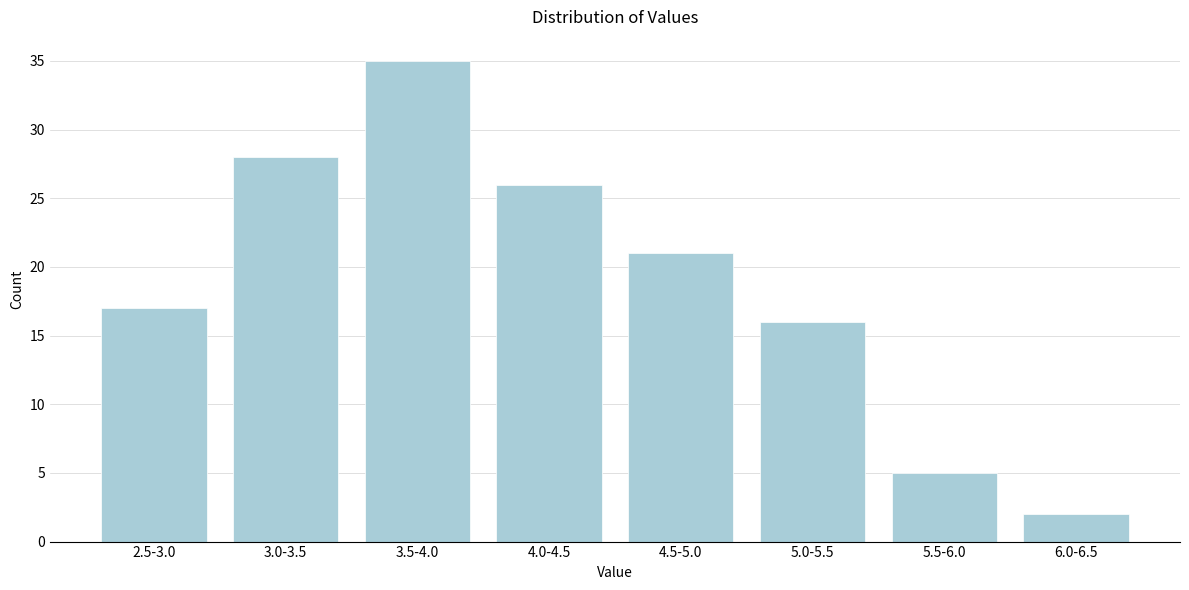

Reading left to right, extract all data points from this chart.

2.5-3.0=17	3.0-3.5=28	3.5-4.0=35	4.0-4.5=26	4.5-5.0=21	5.0-5.5=16	5.5-6.0=5	6.0-6.5=2